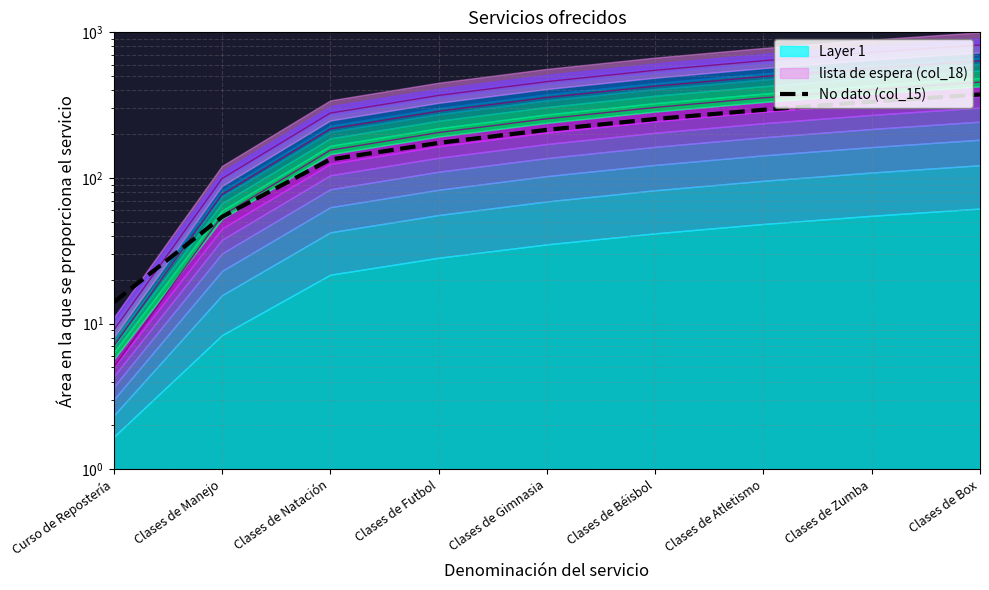

What is the label of the 6th point from the left?

Clases de Béisbol